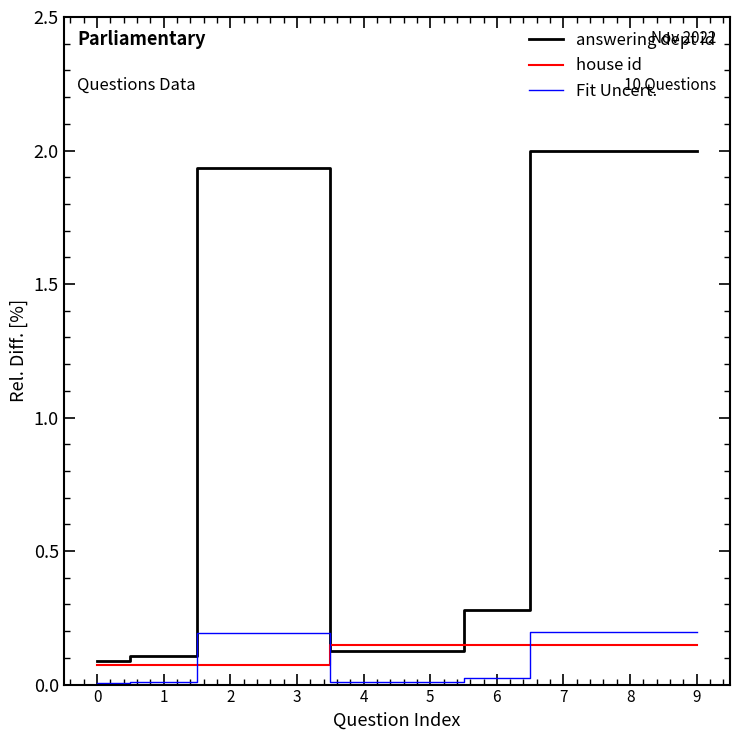

Which series has the largest total across all categories?

answering dept id